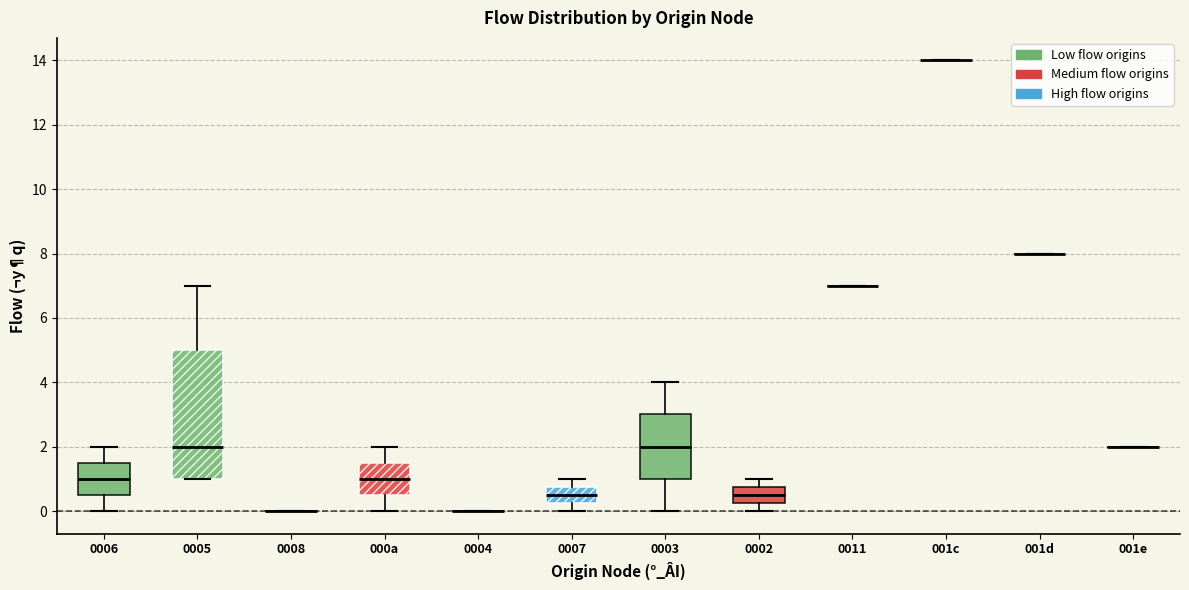

Comparing the boxes themselves (not the whiskers), which one is the tallest?

0005